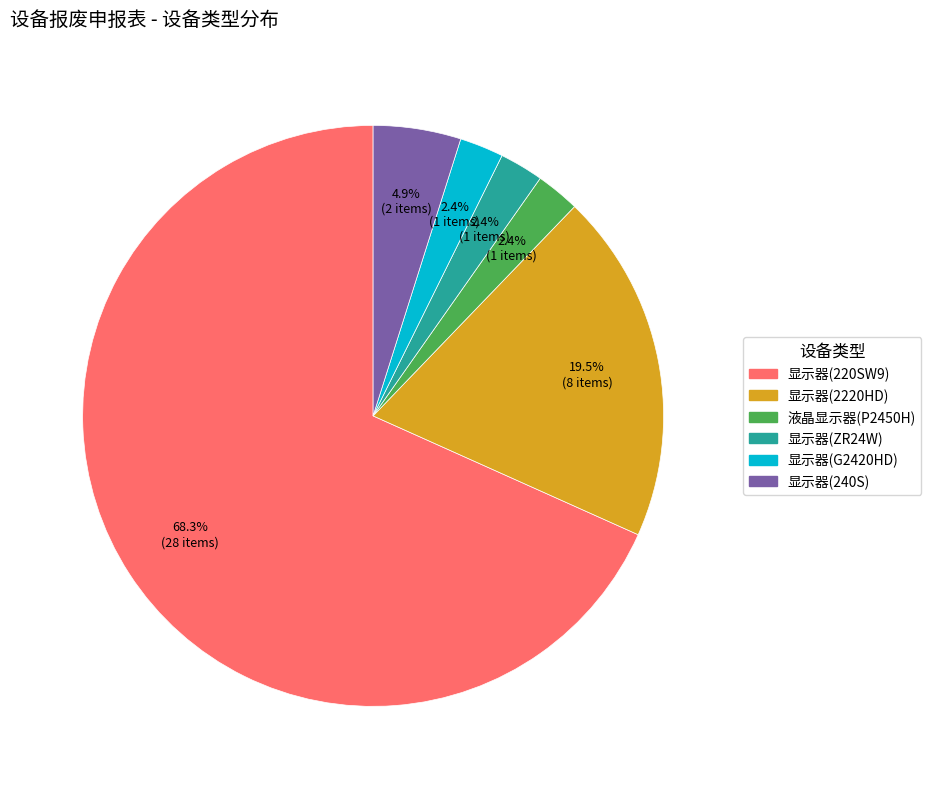

Which category has the biggest portion of the pie?

显示器(220SW9)